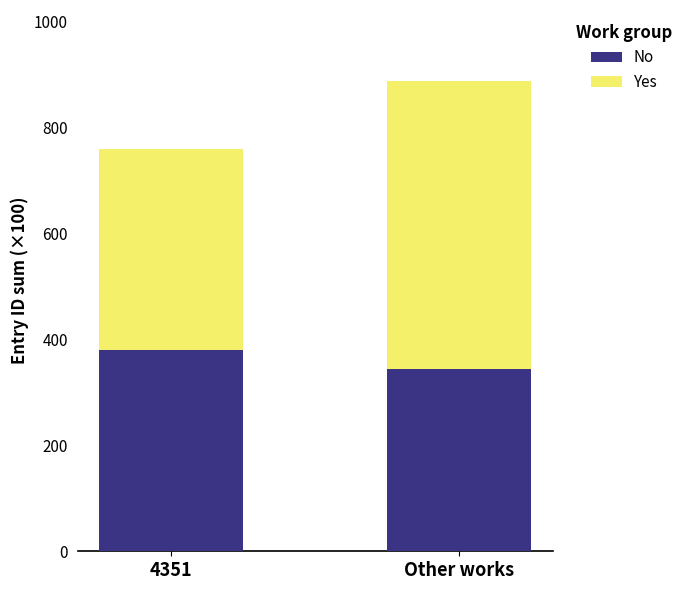

True or false: No has a value of 664.4 at 4351.

False